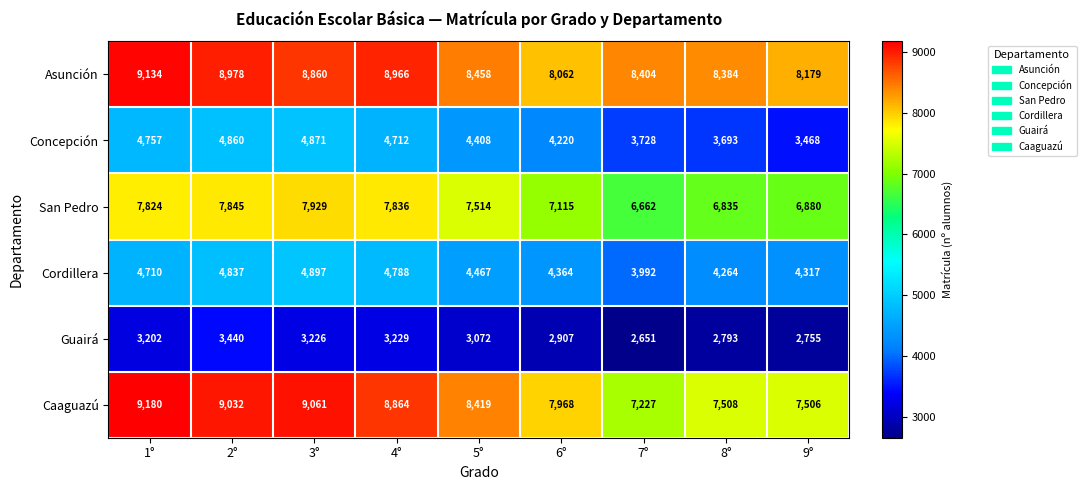

What is the minimum value shown in the chart?

2651